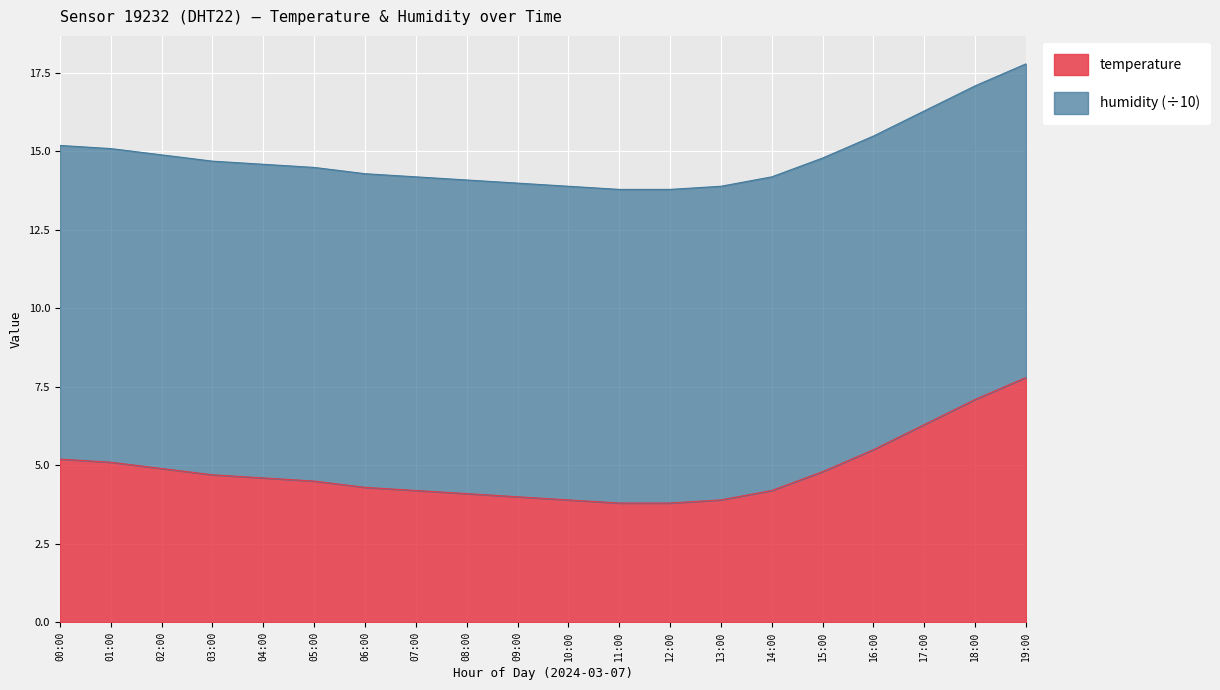

What is the difference between the maximum and minimum values?

4.0